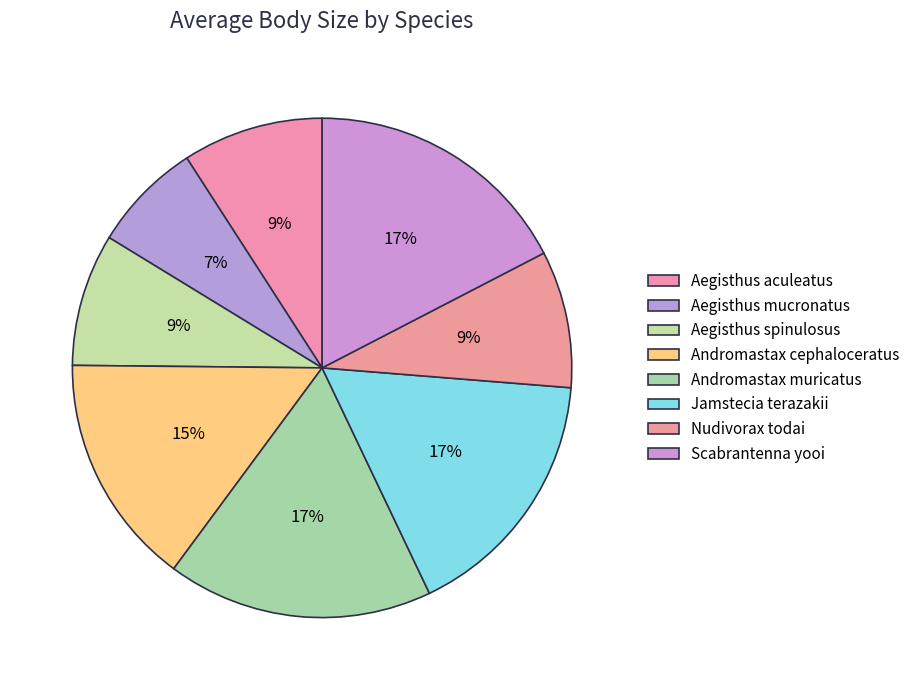

What percentage is the Andromastax cephaloceratus slice, to the nearest percent?

15%